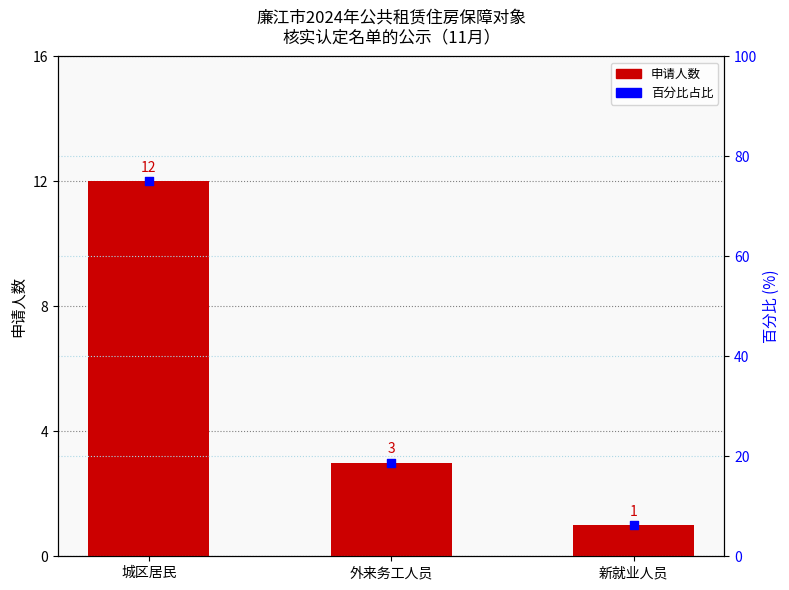

Which series has the largest total across all categories?

百分比占比